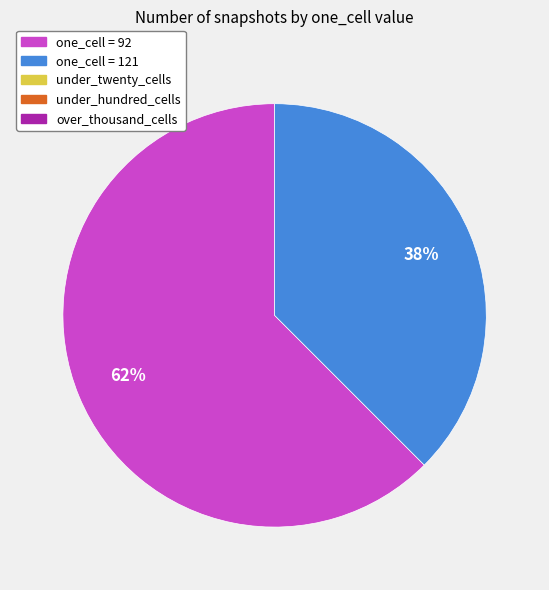

Does any single category account for the majority?

Yes